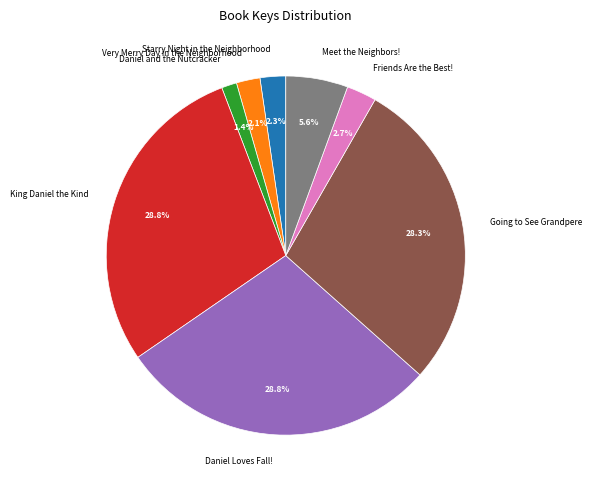

Is Meet the Neighbors! the majority of the pie?

No